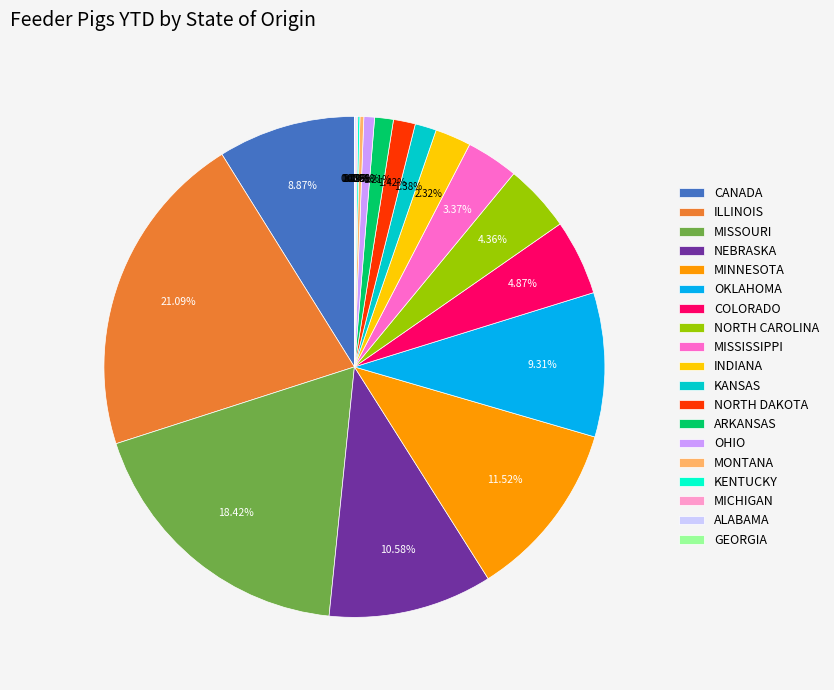

To the nearest percent, what is the difference between the largest and smallest slice percentages?

21%